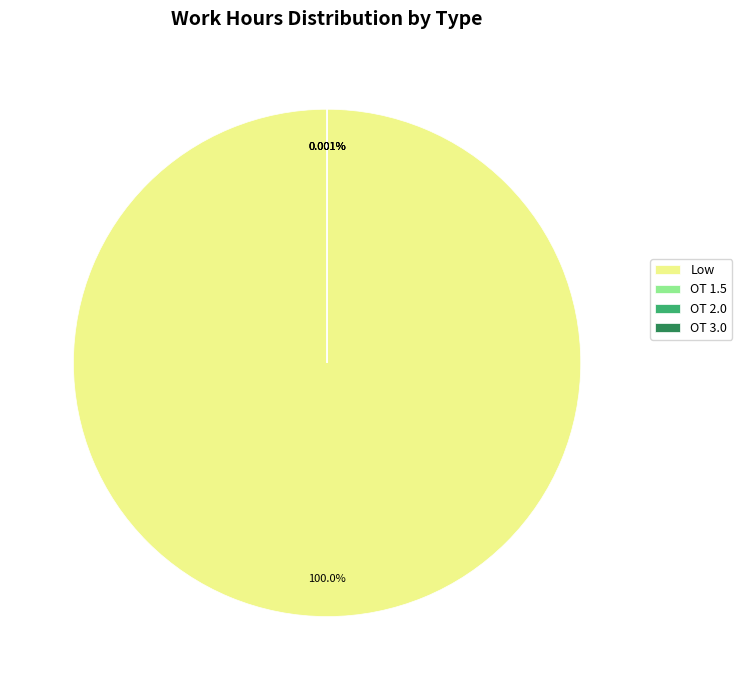

Does OT 3.0 account for over 50% of the chart?

No